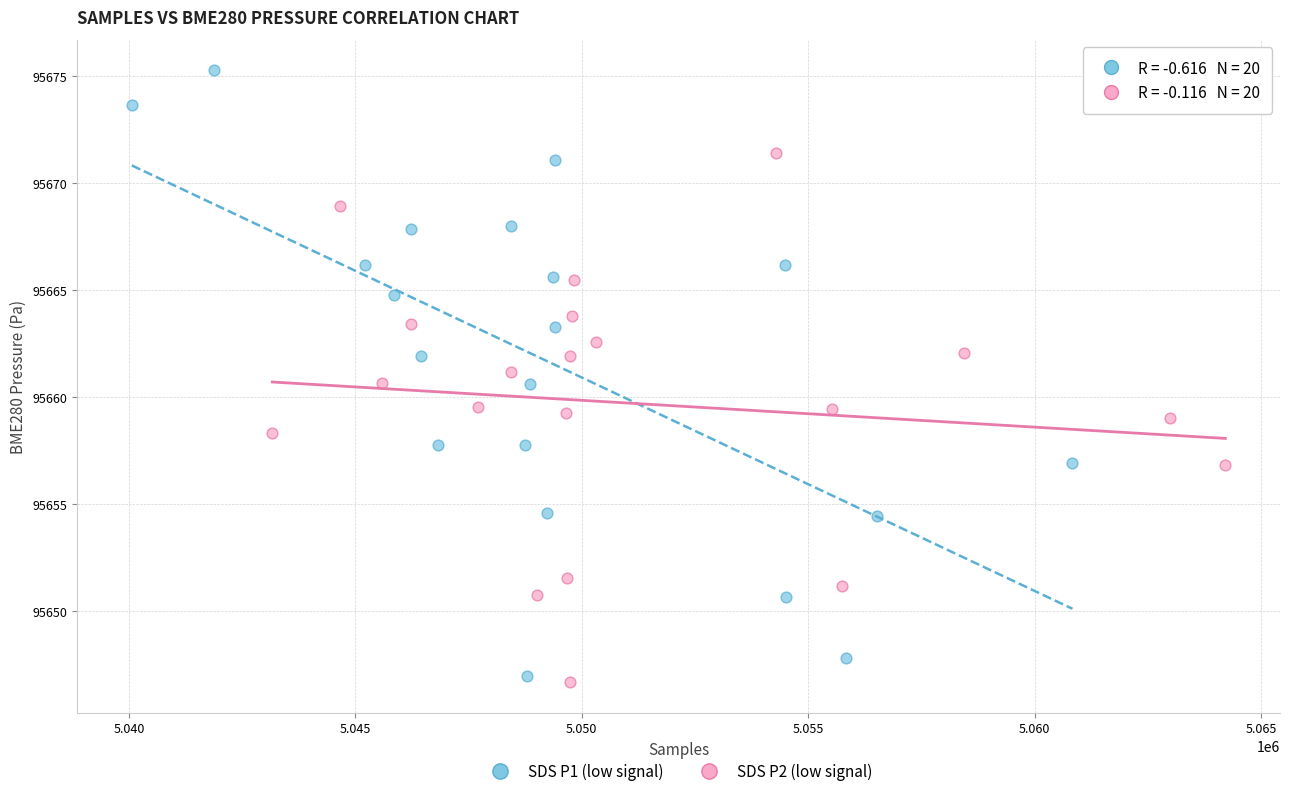

Which series contains the highest Y value?

SDS P1 (low signal)